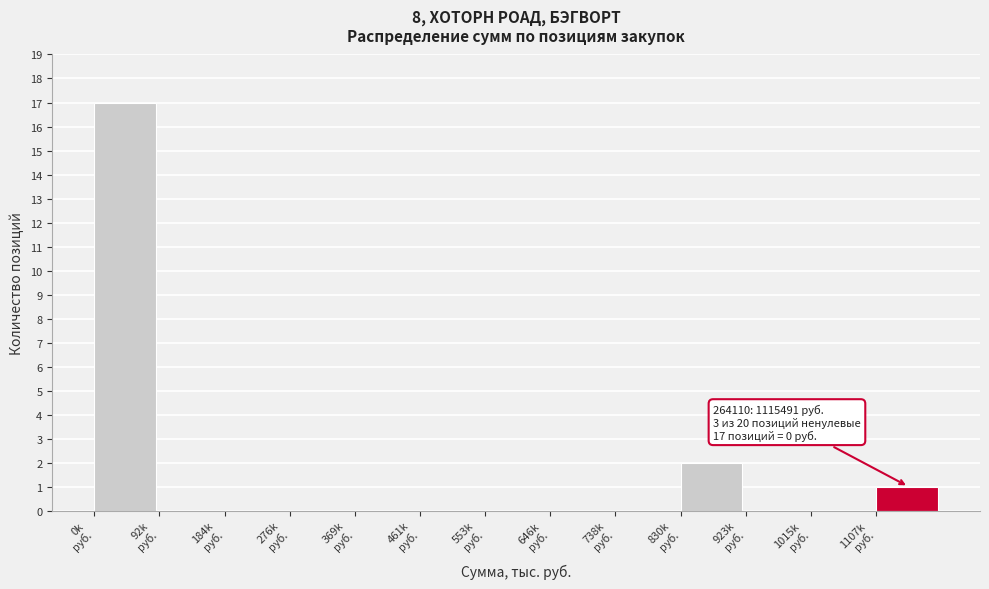

What is the maximum value shown in the chart?

17